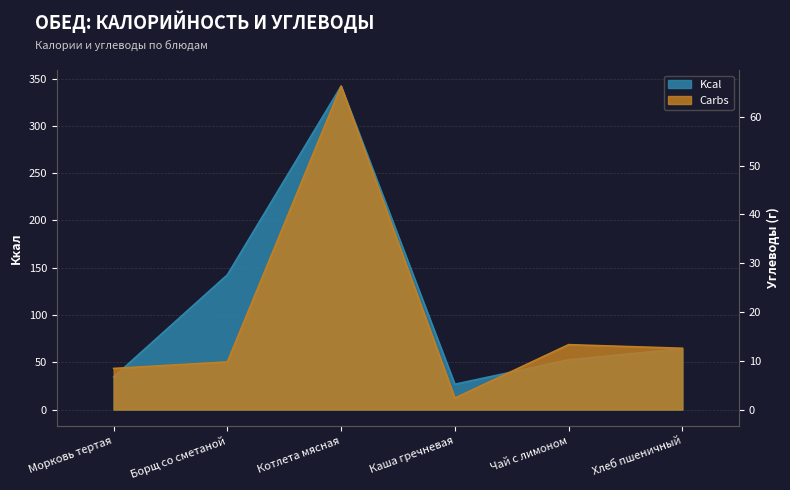

How many distinct data groups are displayed?

2